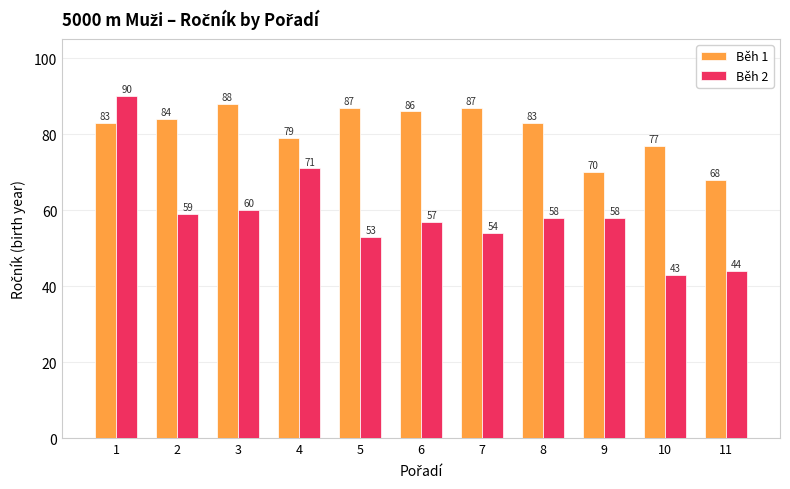

What is the difference between the Běh 2 values at 3 and 5?

7